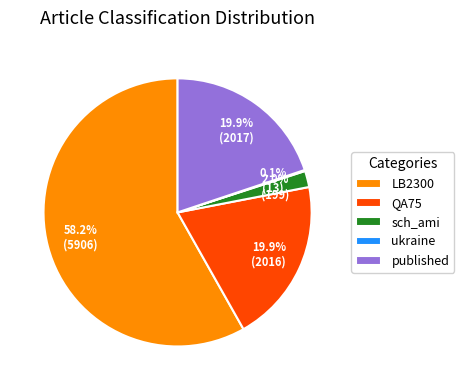

Approximately how many times larger is the value at QA75 compared to published?

1.0